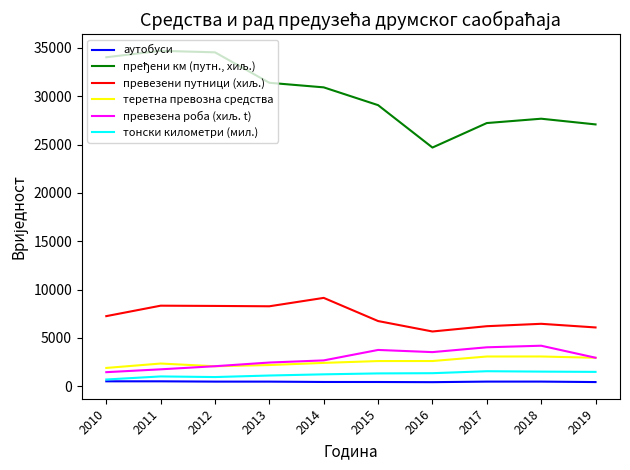

True or false: теретна превозна средства and аутобуси intersect in this chart.

False